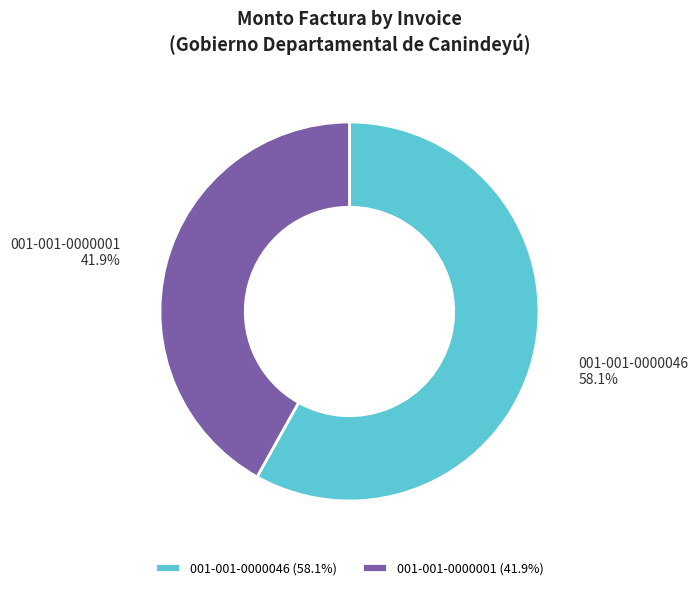

What portion of the pie excludes 001-001-0000001?

58.1%